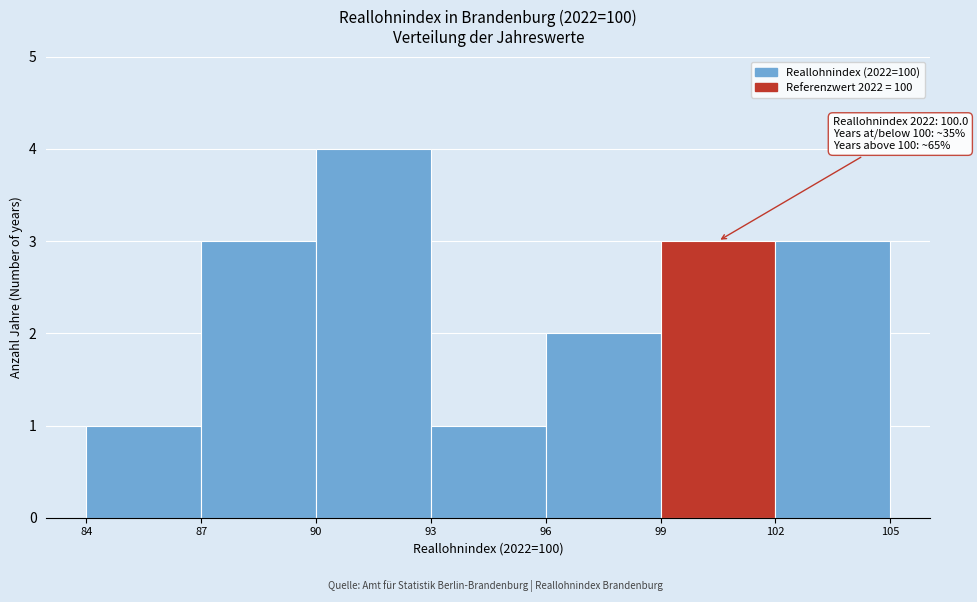

Over which range of the x-axis is the bar tallest?

90 to 93